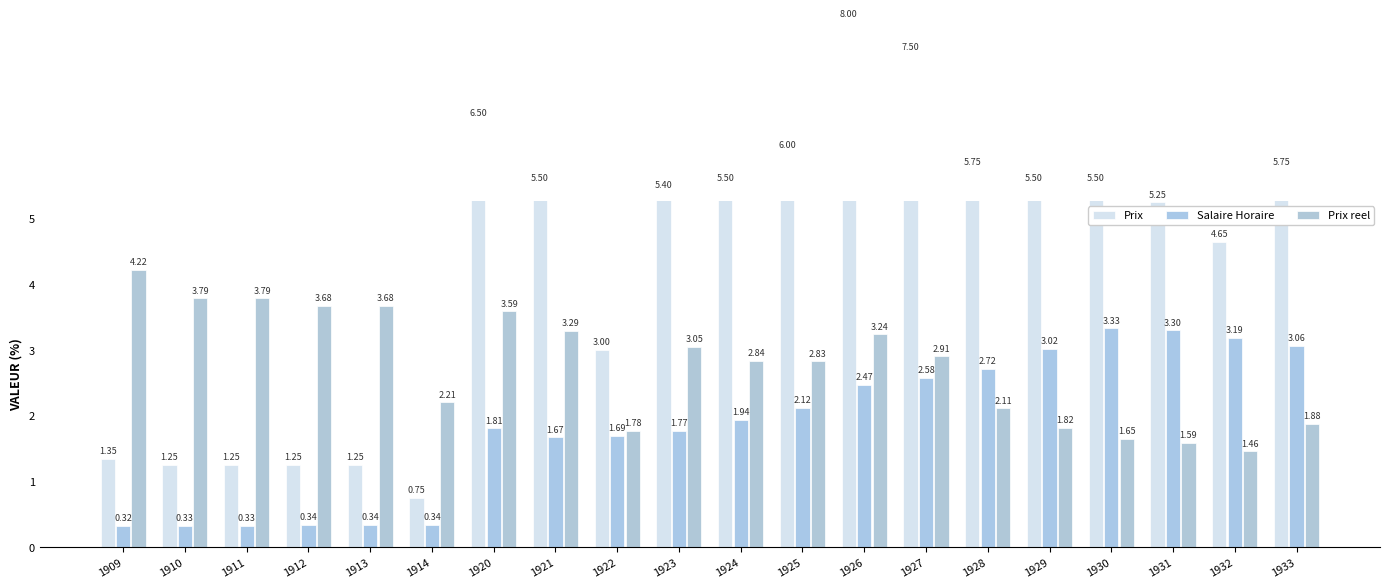

How many bars are there in total?

60